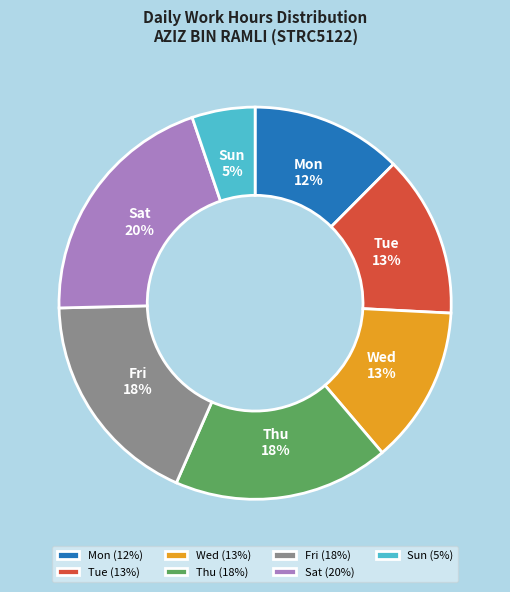

The Sat slice represents 5% of the pie. True or false?

False